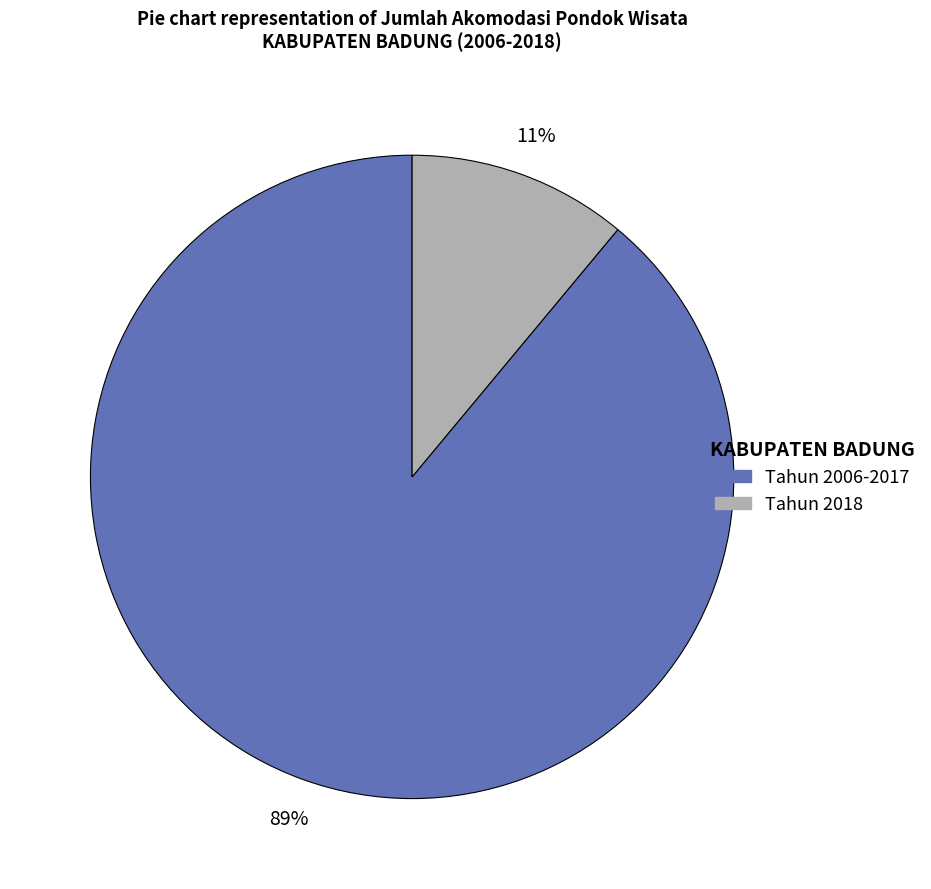

To the nearest percent, what is the average slice percentage?

50%